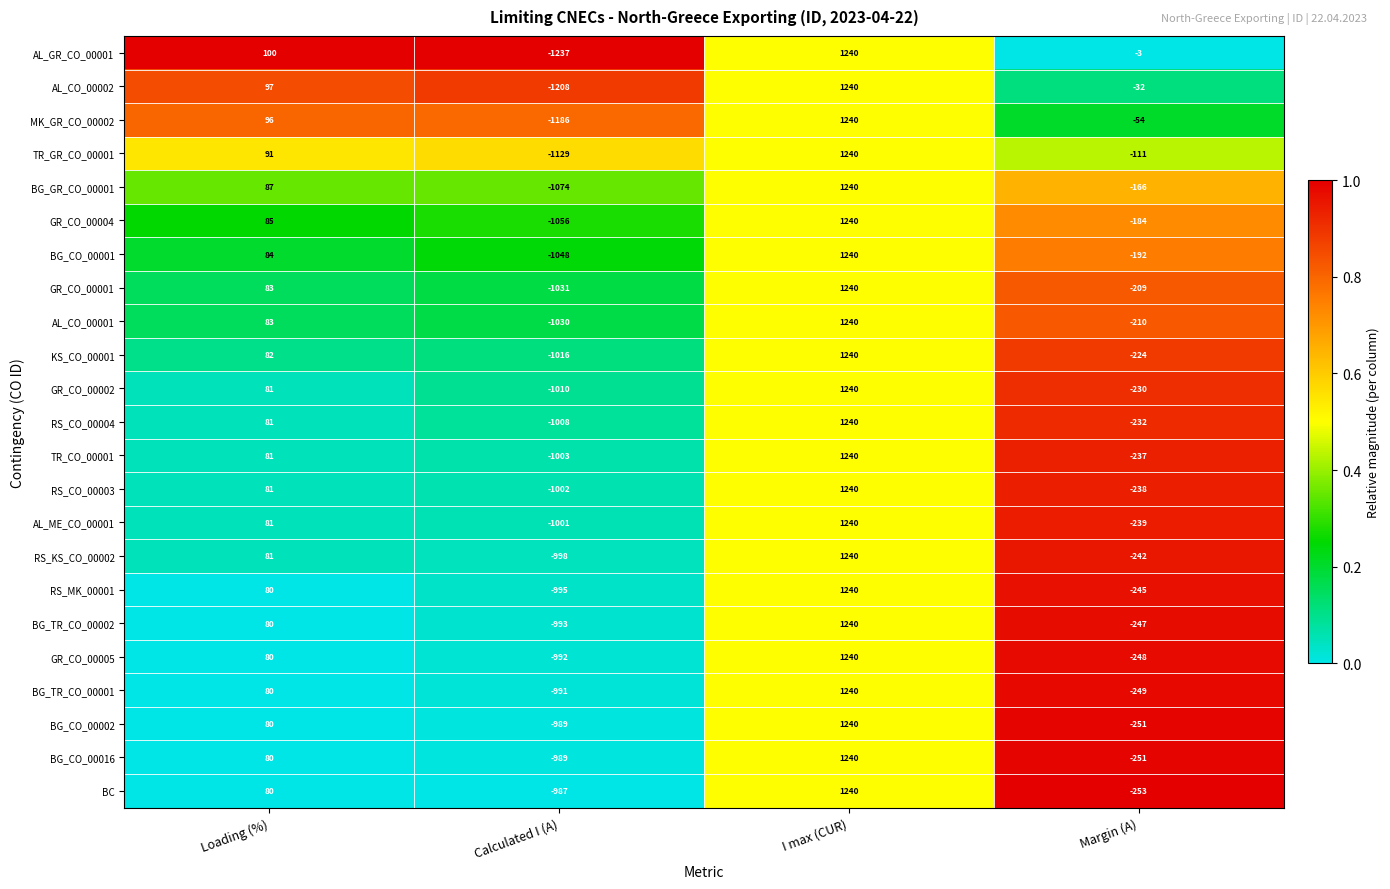

Count the GR_CO_00005 values in the range -248 to 1240.

3